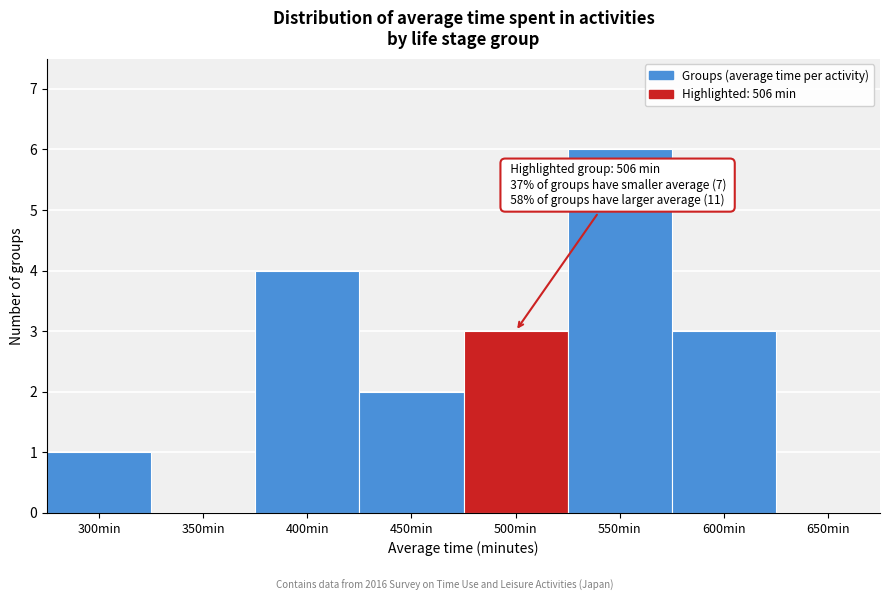

Reading left to right, transcribe all the data shown in this chart.

300min=1	350min=0	400min=4	450min=2	500min=3	550min=6	600min=3	650min=0